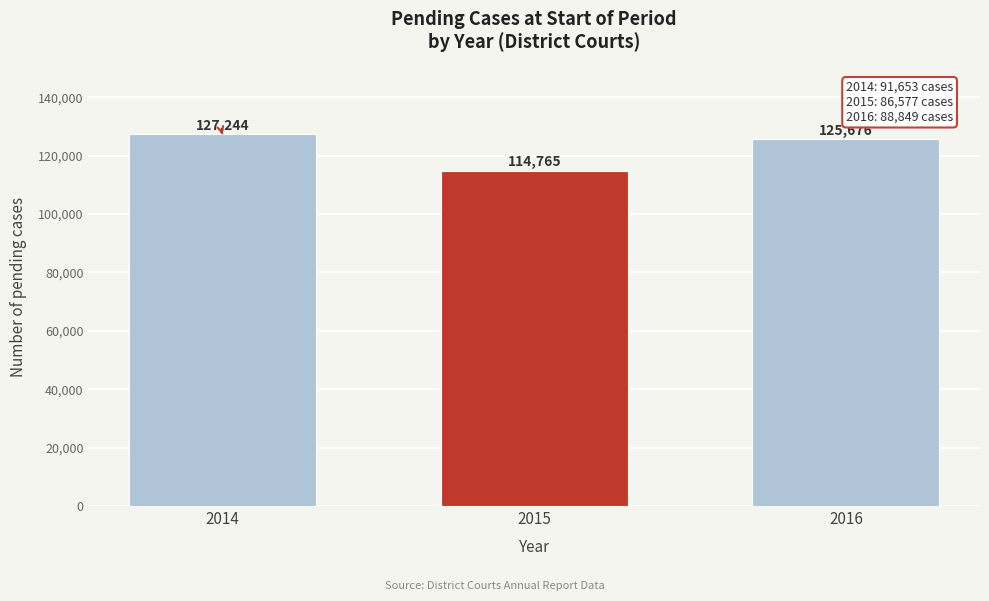

Reading left to right, what are all the values shown in this chart?

127244	114765	125676